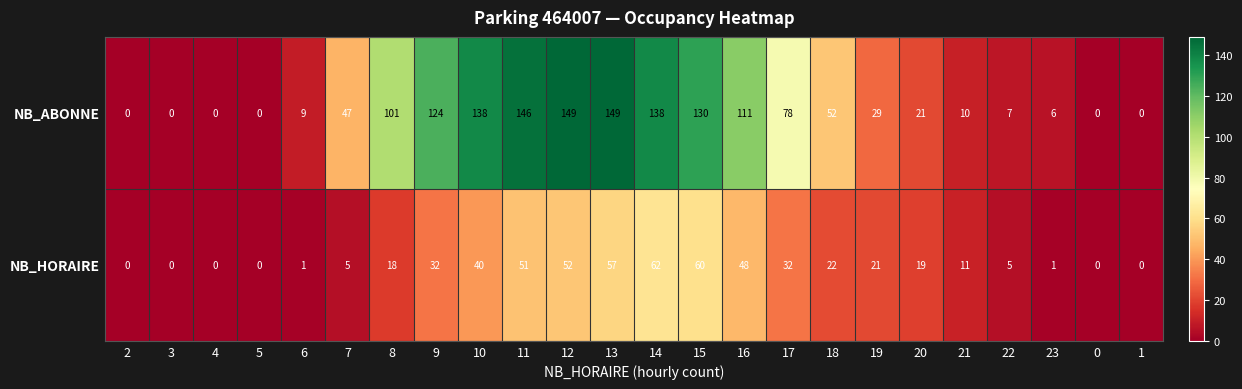

The value of NB_HORAIRE at 15 is 94. True or false?

False